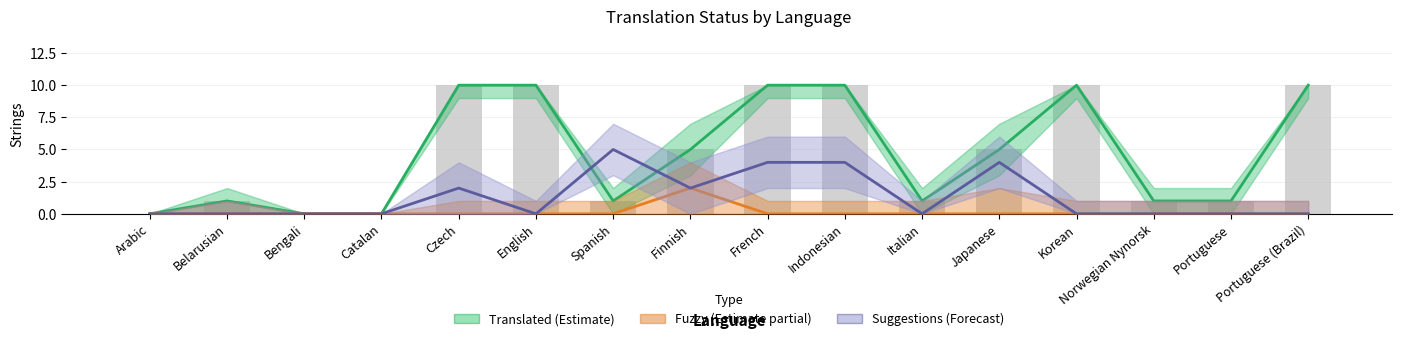

Between Italian and Portuguese (Brazil), which is larger?

Portuguese (Brazil)